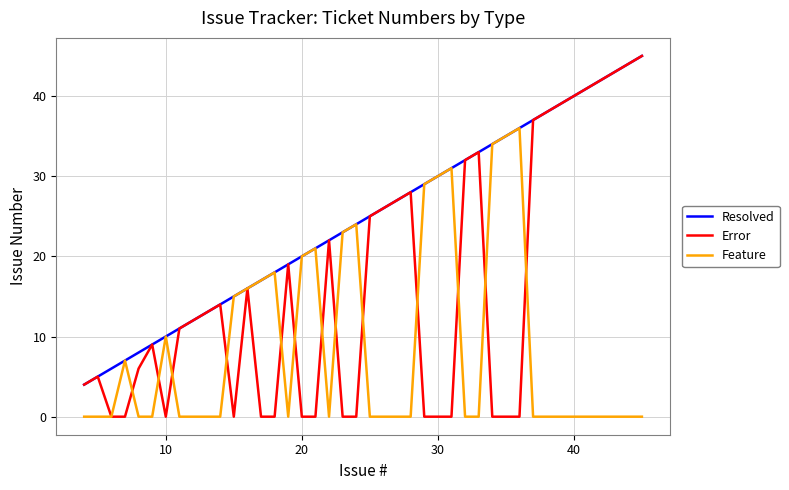

Which series has the widest spread of values?

Error